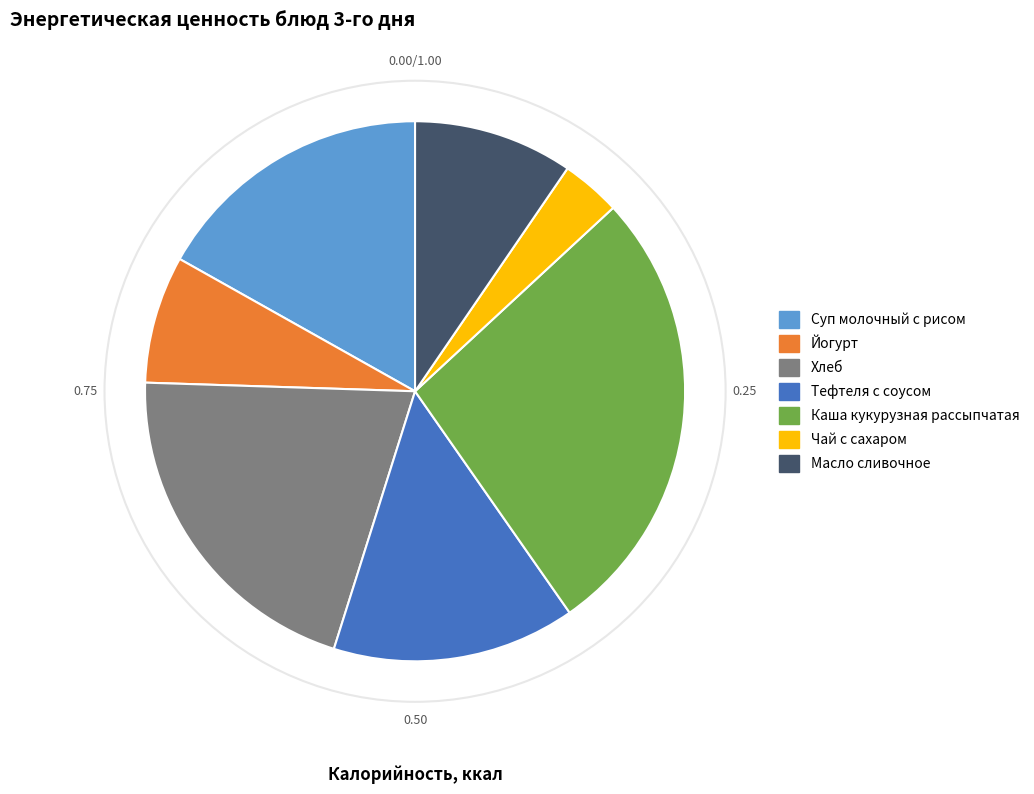

The Йогурт slice represents 8% of the pie. True or false?

True